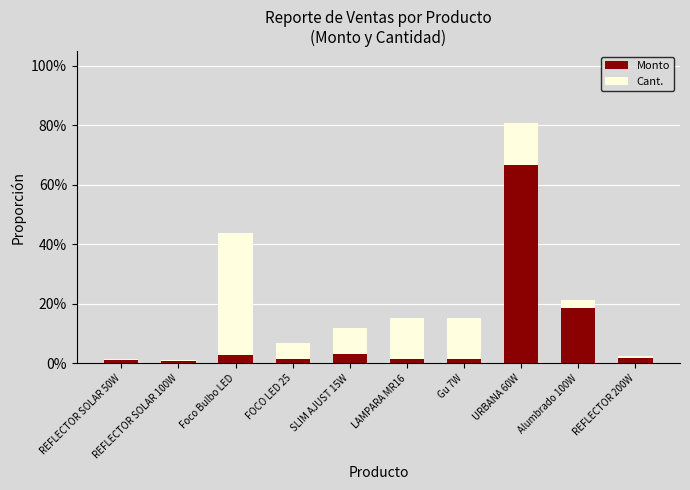

Rank the categories by Cant. value from highest to lowest.

Foco Bulbo LED, URBANA 60W, LAMPARA MR16, Gu 7W, SLIM AJUST 15W, FOCO LED 25, Alumbrado 100W, REFLECTOR 200W, REFLECTOR SOLAR 50W, REFLECTOR SOLAR 100W